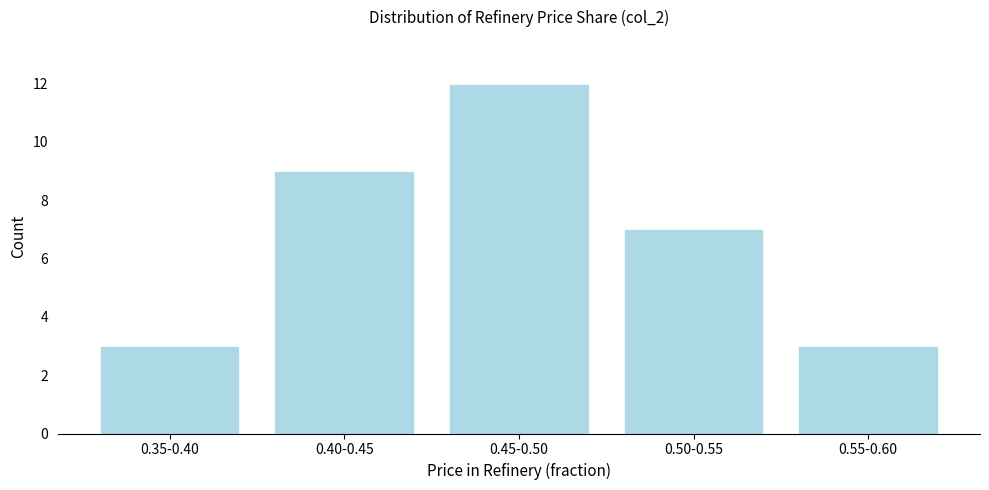

Reading left to right, what are all the values shown in this chart?

3	9	12	7	3